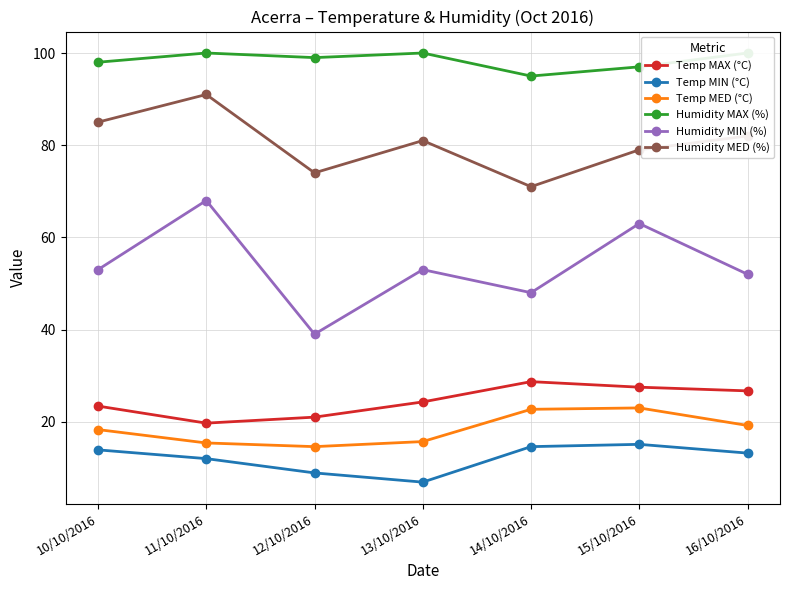

Reading right to left, extract all data points from this chart.

Temp MAX (°C): 26.7	27.5	28.7	24.3	21.0	19.7	23.4
Temp MIN (°C): 13.2	15.1	14.6	6.9	8.9	12.0	13.9
Temp MED (°C): 19.2	23.0	22.7	15.7	14.6	15.4	18.3
Humidity MAX (%): 100.0	97.0	95.0	100.0	99.0	100.0	98.0
Humidity MIN (%): 52.0	63.0	48.0	53.0	39.0	68.0	53.0
Humidity MED (%): 82.0	79.0	71.0	81.0	74.0	91.0	85.0